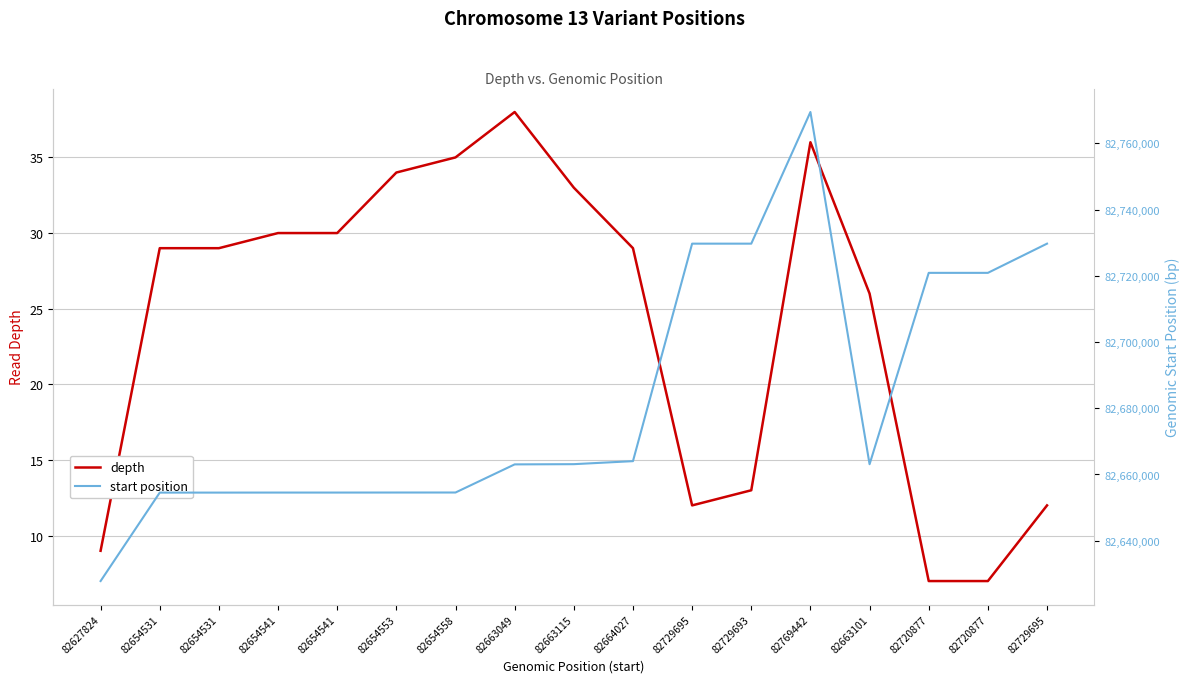

Where does the depth series first go above 29?

82654541